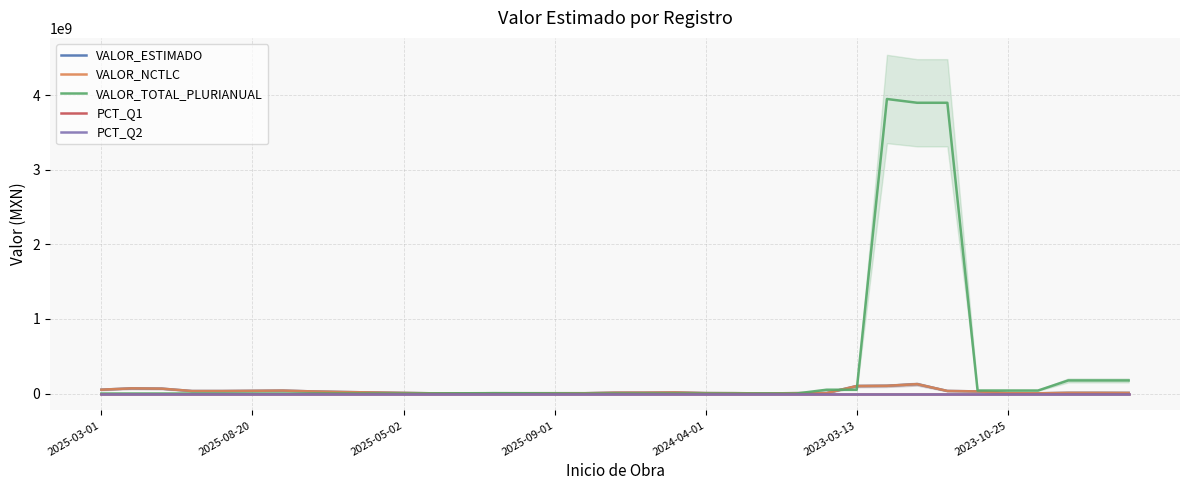

True or false: PCT_Q2 has a value of 0.0 at 19.

True